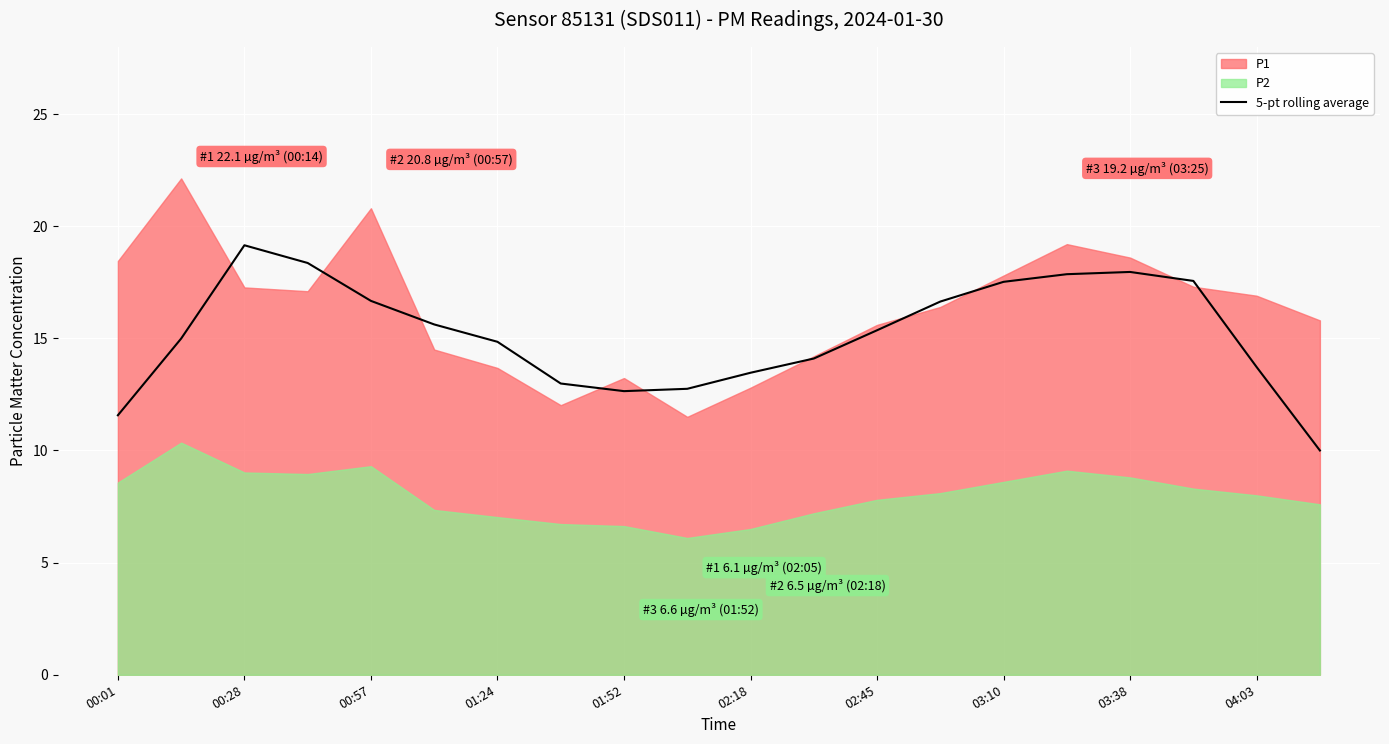

True or false: 5-pt rolling average has a value of 16.7 at 00:57.

True